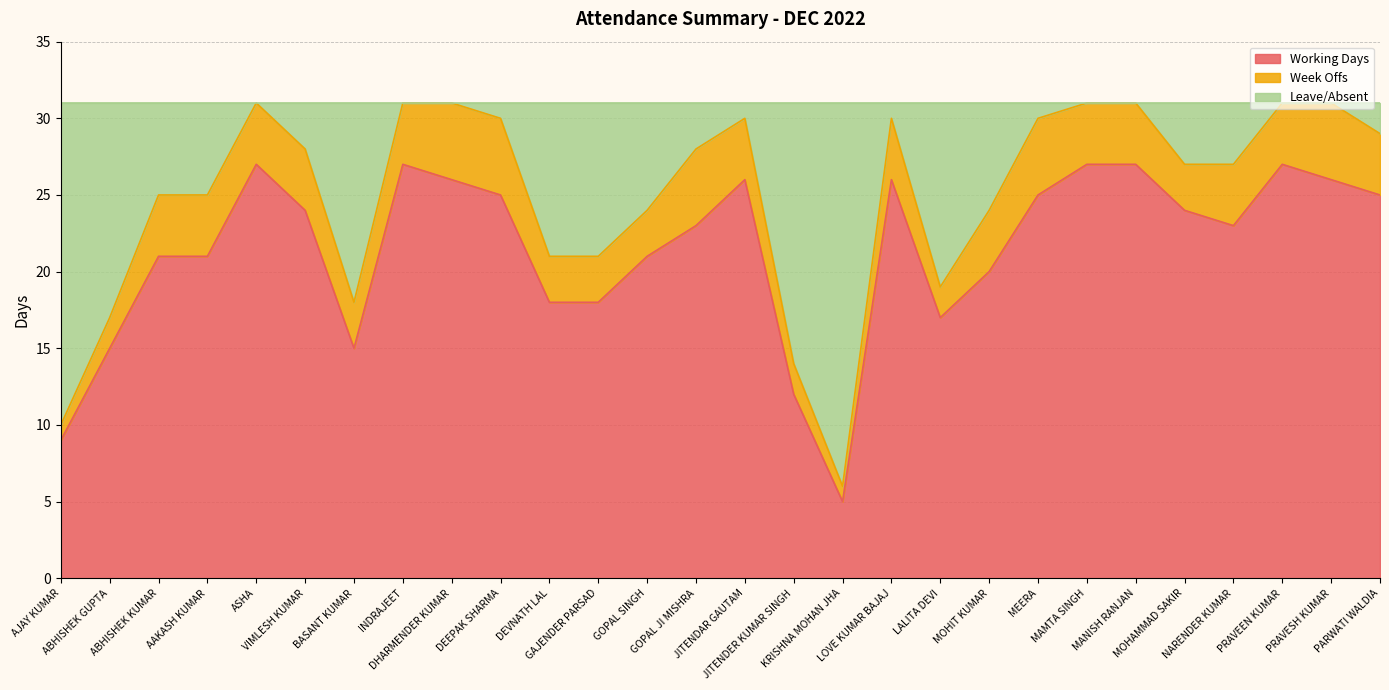

Which has a higher value, PARWATI WALDIA or INDRAJEET?

INDRAJEET